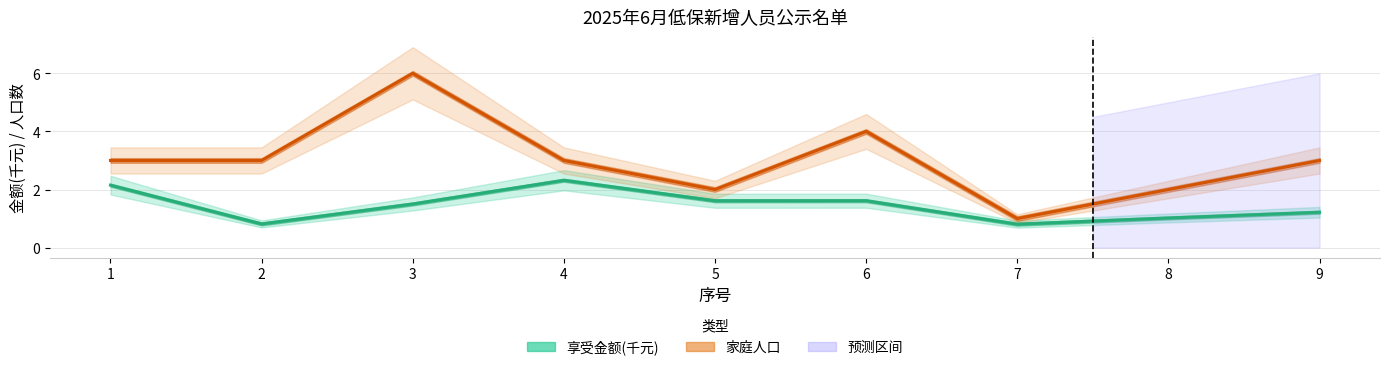

True or false: 家庭人口 and 享受金额(千元) cross at least once.

False